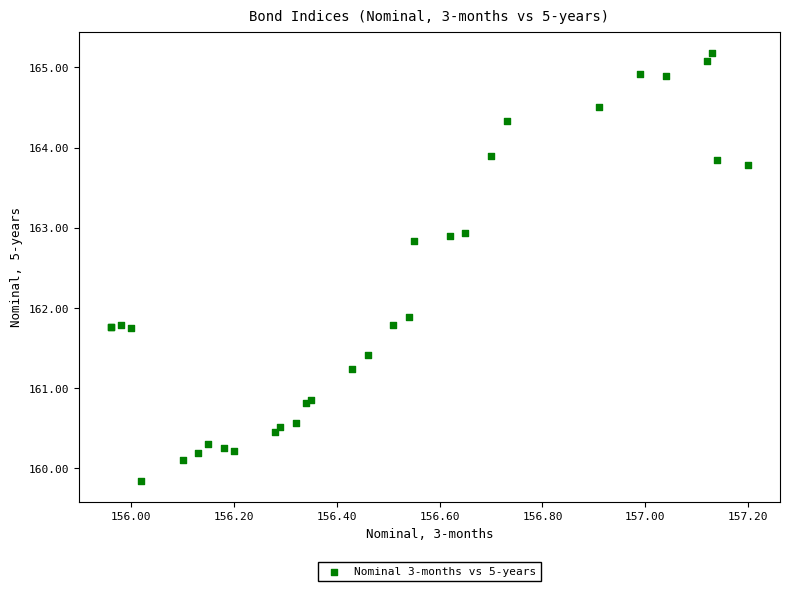

What Y value in the scatter plot is closest to 162?

161.9